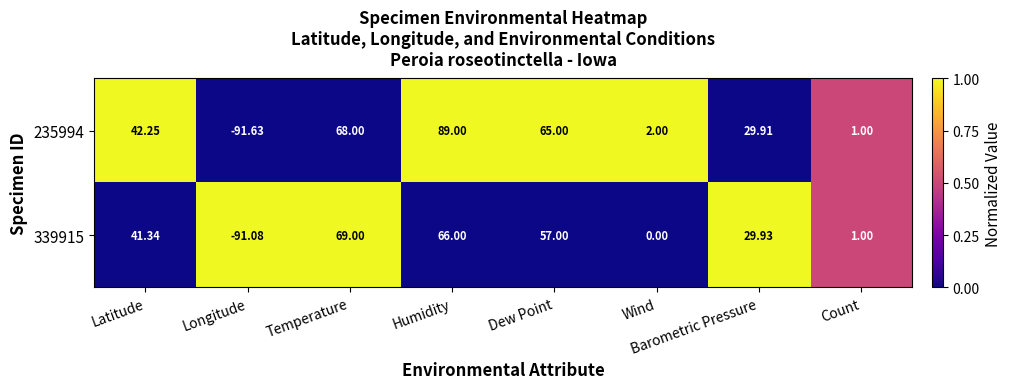

Which series has the largest range (max minus min)?

235994